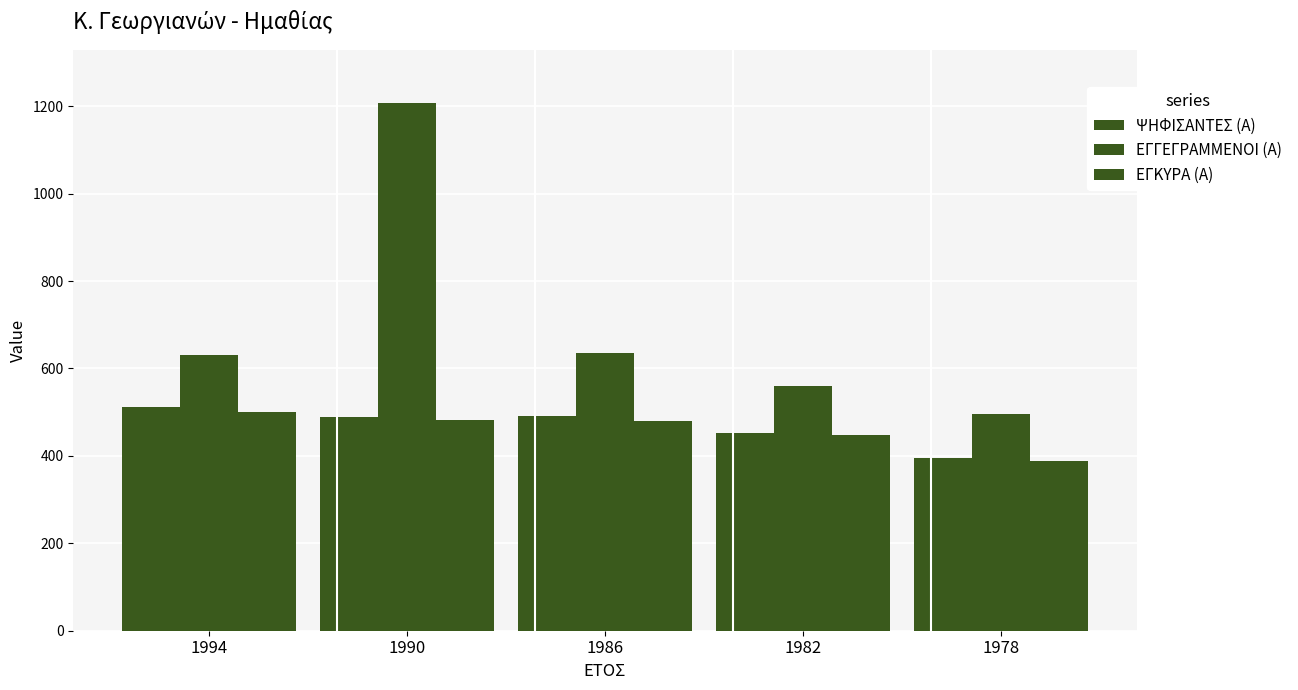

Are the bars grouped side by side (vs. stacked)?

Yes